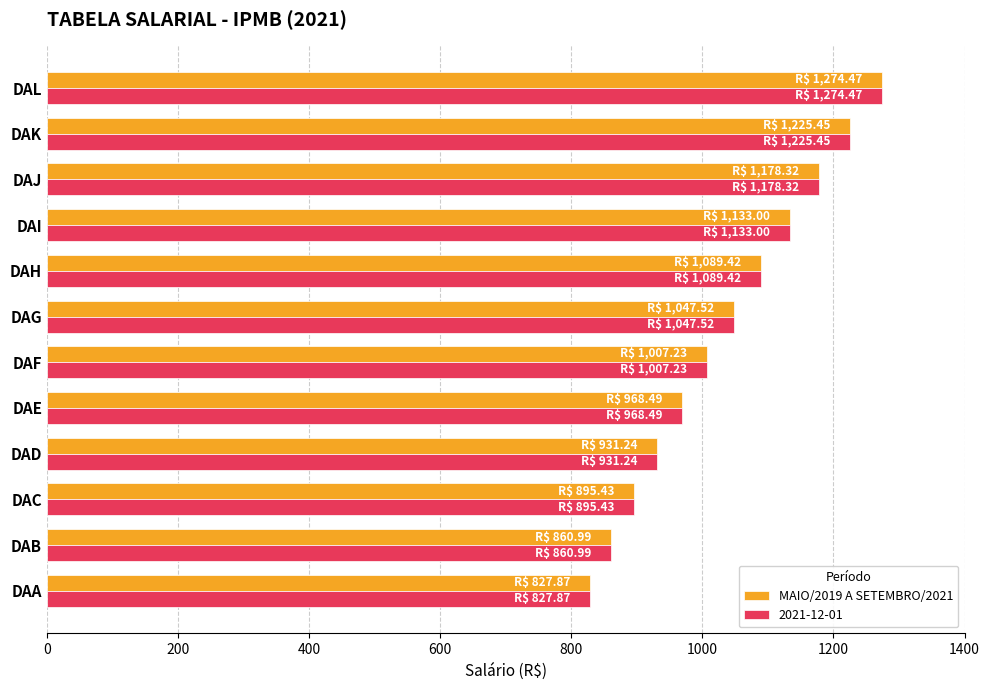

Rank the categories by MAIO/2019 A SETEMBRO/2021 value from highest to lowest.

DAL, DAK, DAJ, DAI, DAH, DAG, DAF, DAE, DAD, DAC, DAB, DAA